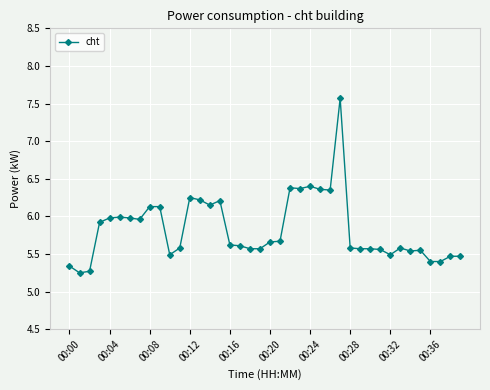

What is the sum of all values?

233.2